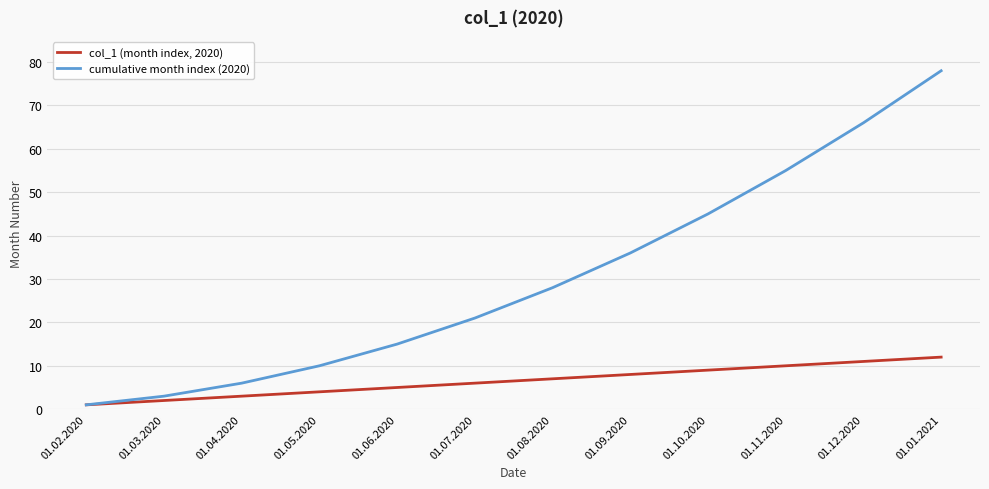

What is the sum of the cumulative month index (2020) values at 01.05.2020 and 01.02.2020?

11